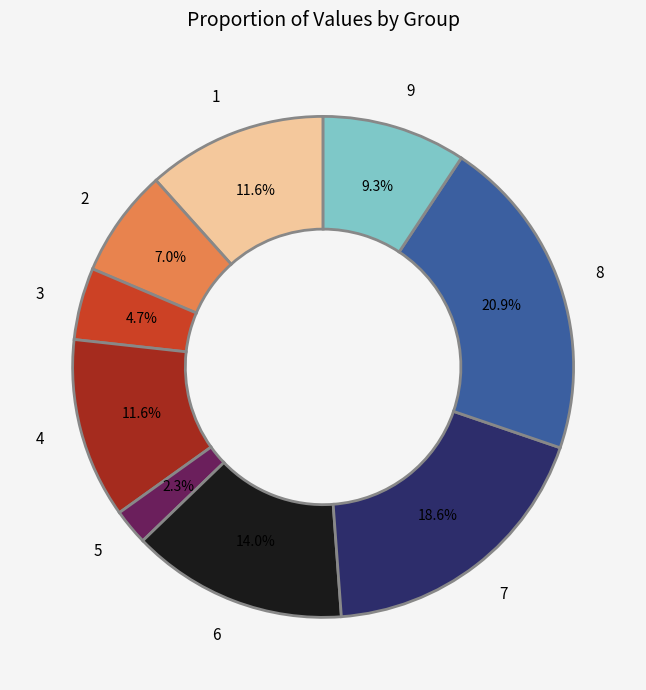

Does 6 represent more than half of the total?

No